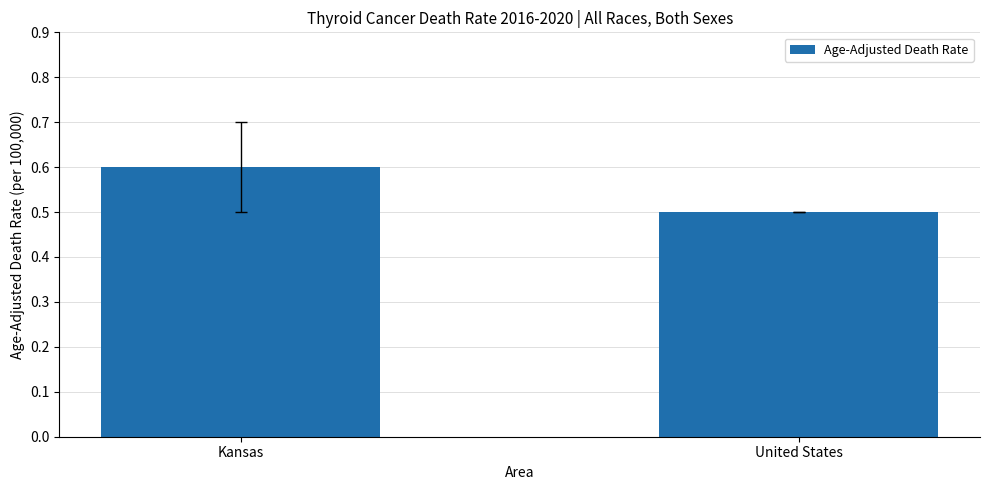

Reading left to right, transcribe all the data shown in this chart.

Kansas=0.6	United States=0.5